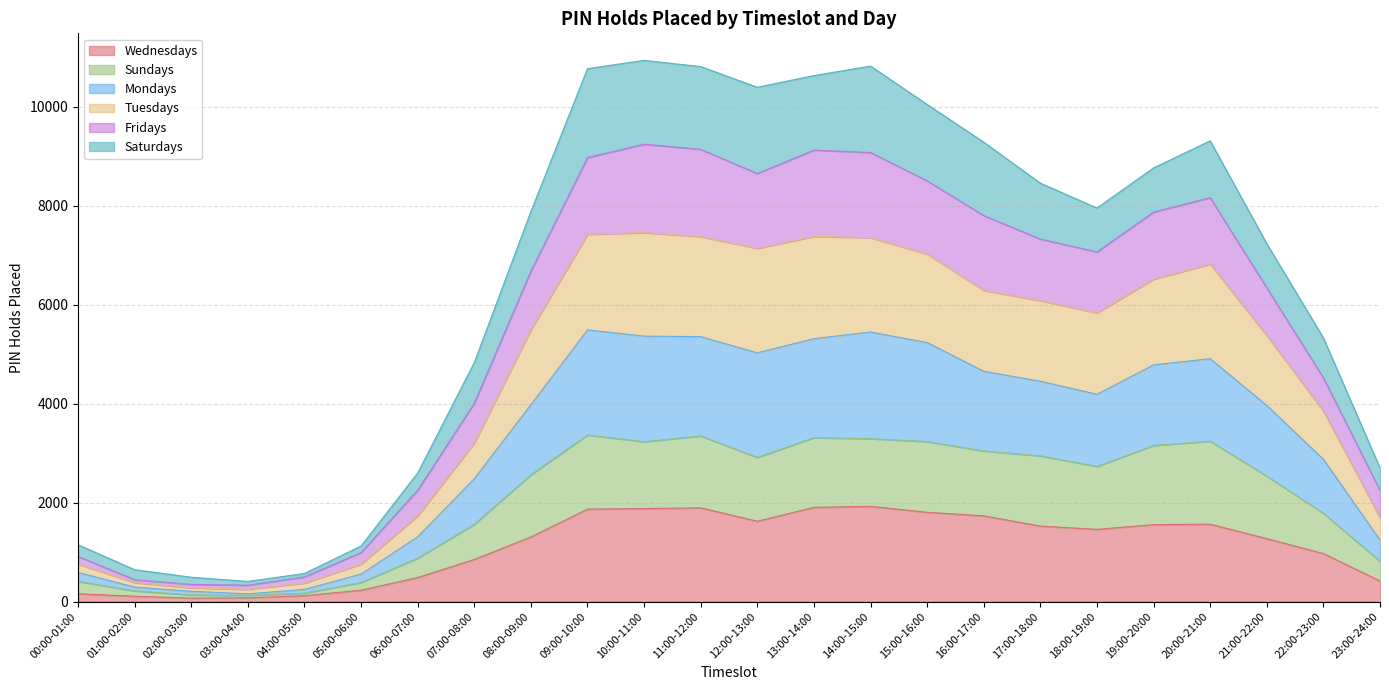

Is it true that Wednesdays equals 1903 at 13:00-14:00?

True